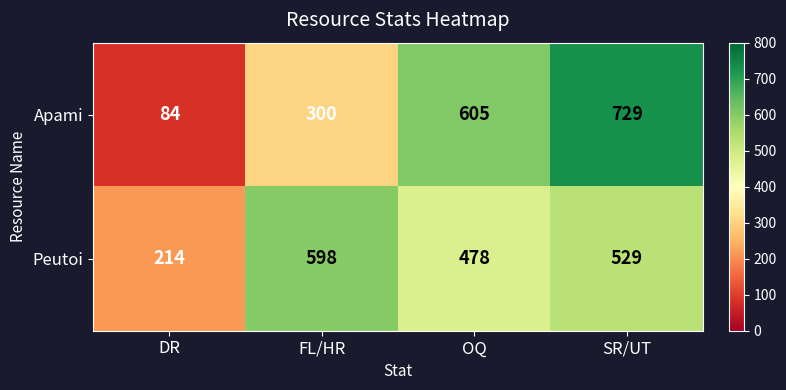

List the series in order of their overall mean, highest first.

Peutoi, Apami